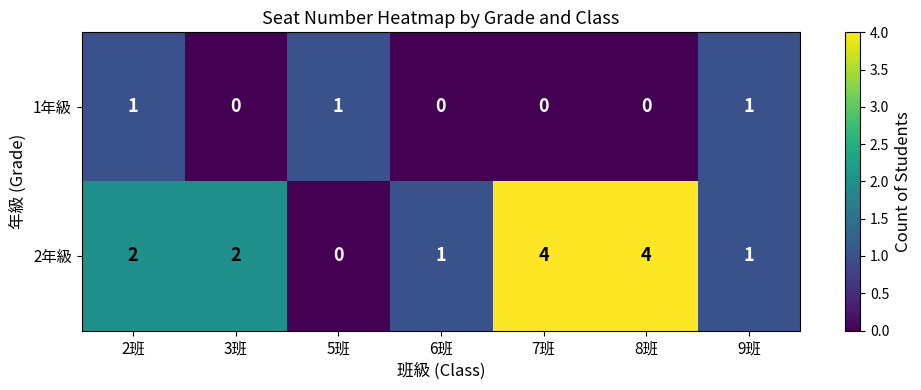

True or false: 2年級 has a value of 4 at 8班.

True